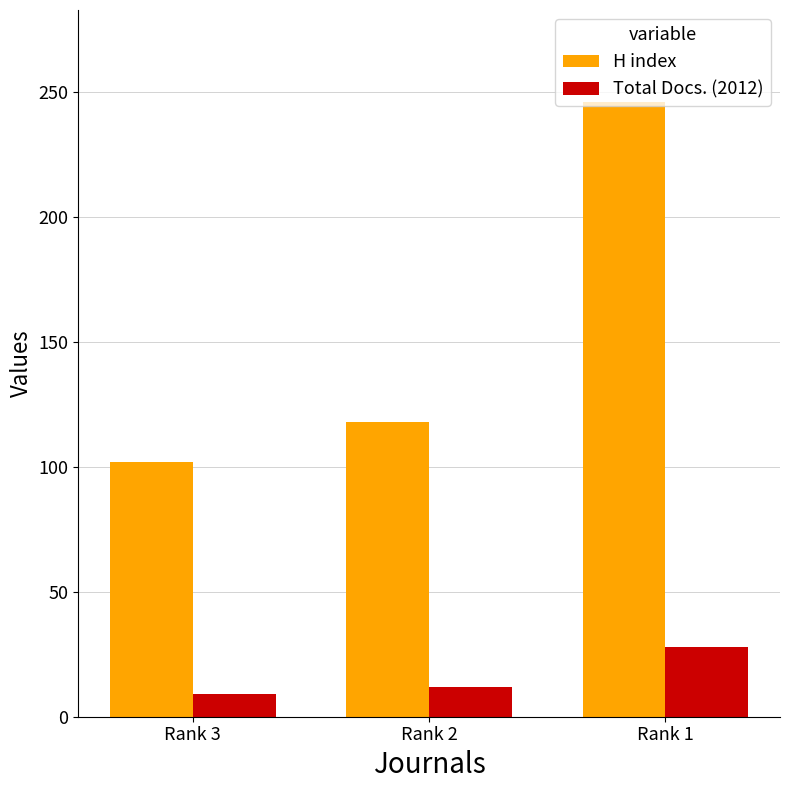

What is the difference between the maximum and second lowest values in the Total Docs. (2012) series?

16